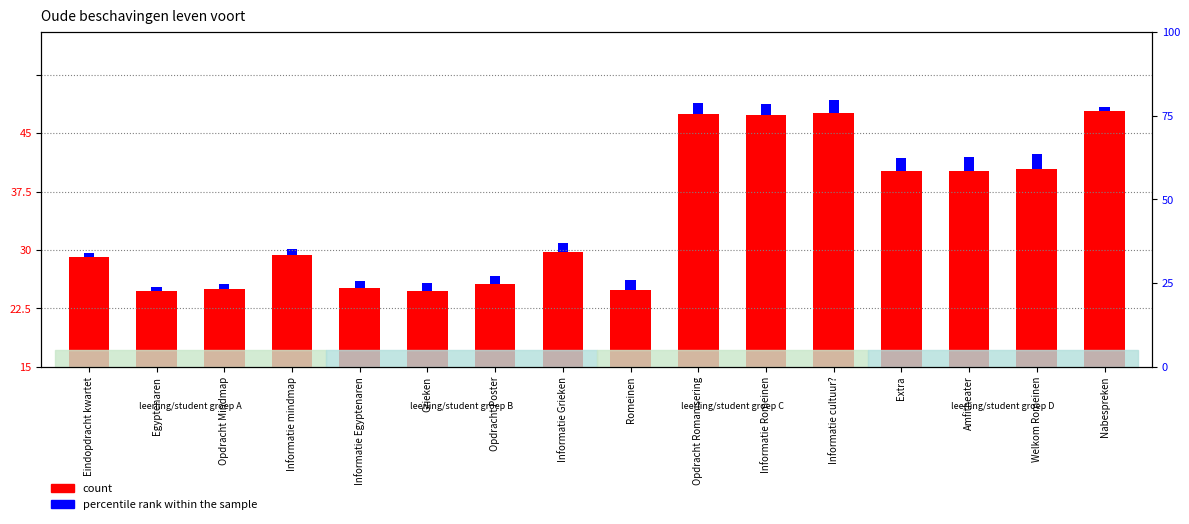

What is the label of the 5th bar from the right?

Informatie cultuur?